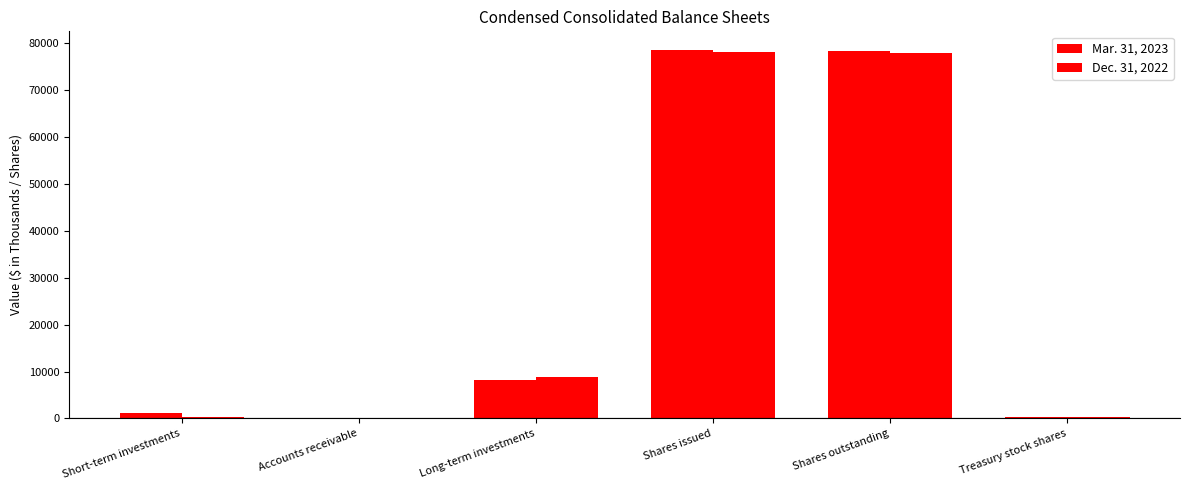

How many groups of bars are there?

6